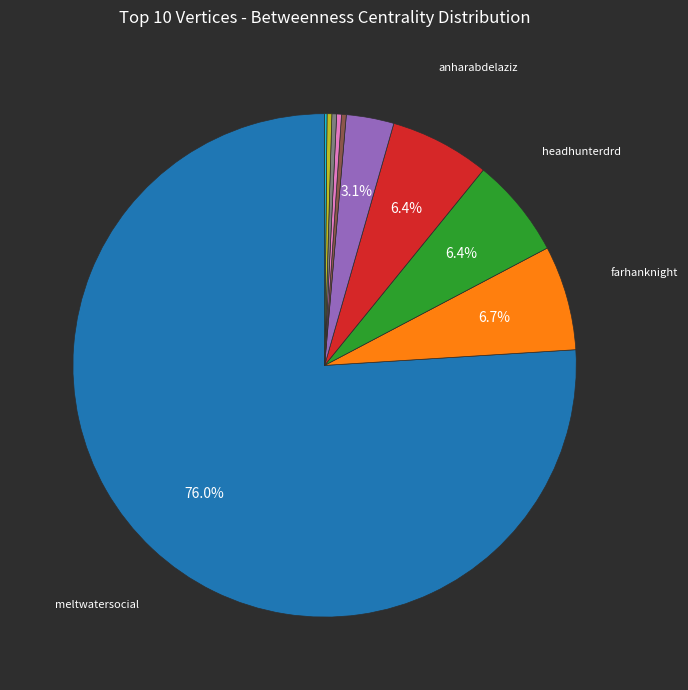

Does any single category account for the majority?

Yes